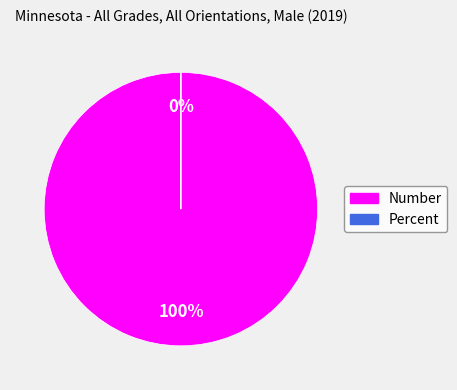

To the nearest percent, what percentage of the pie is Number?

100%